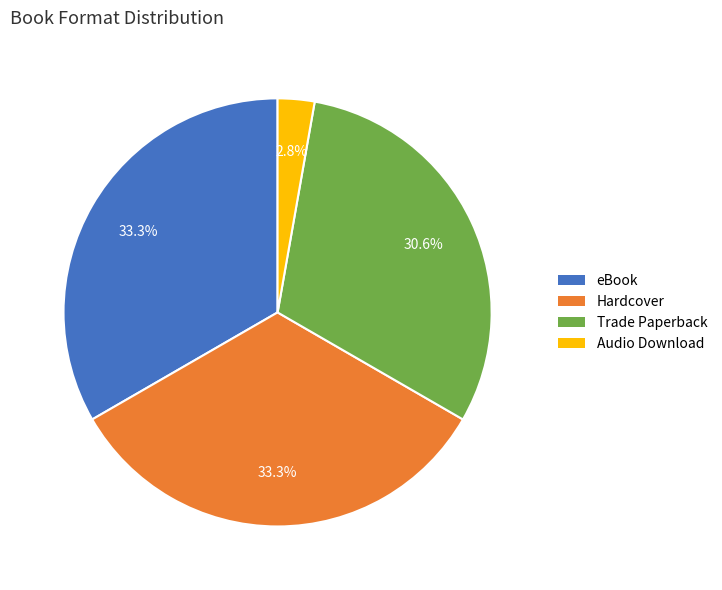

The Trade Paperback slice represents 23% of the pie. True or false?

False